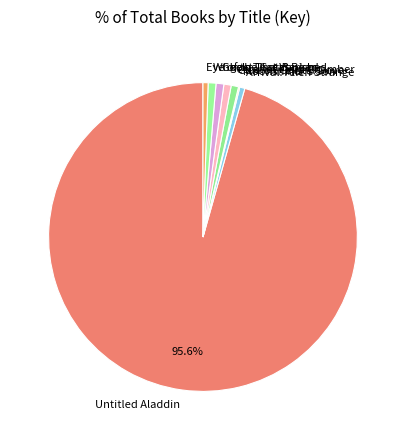

Which slice represents more than half of the pie?

Untitled Aladdin